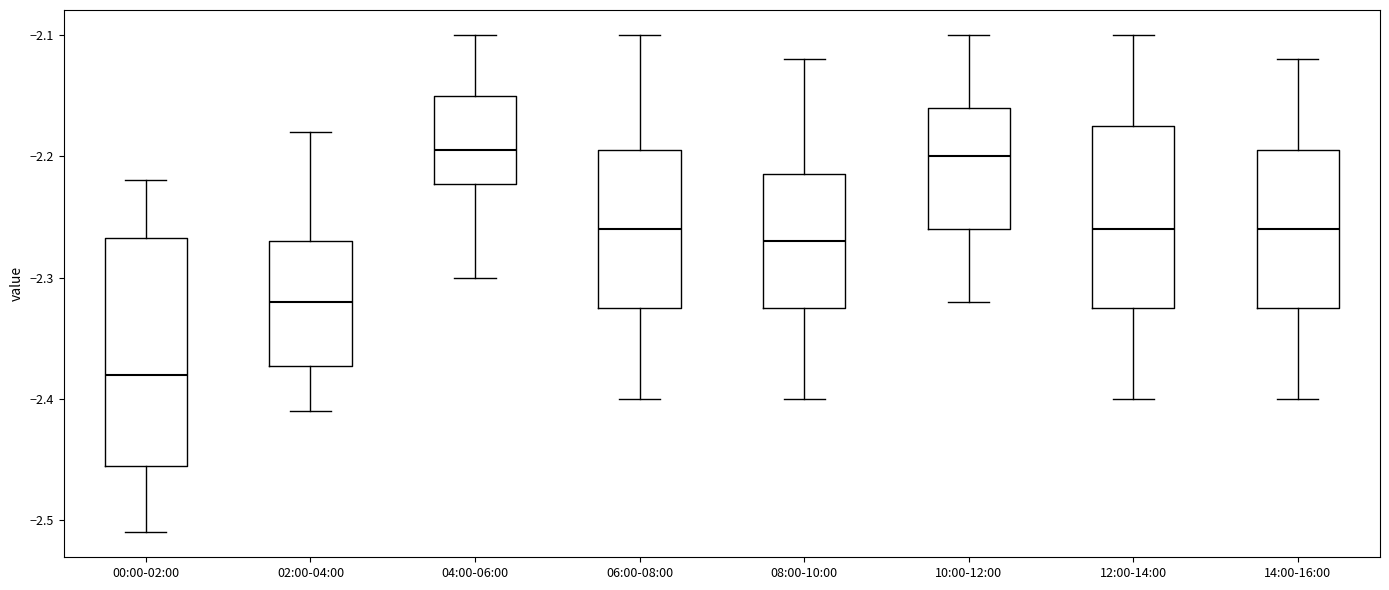

Which box's median line is the lowest?

00:00-02:00